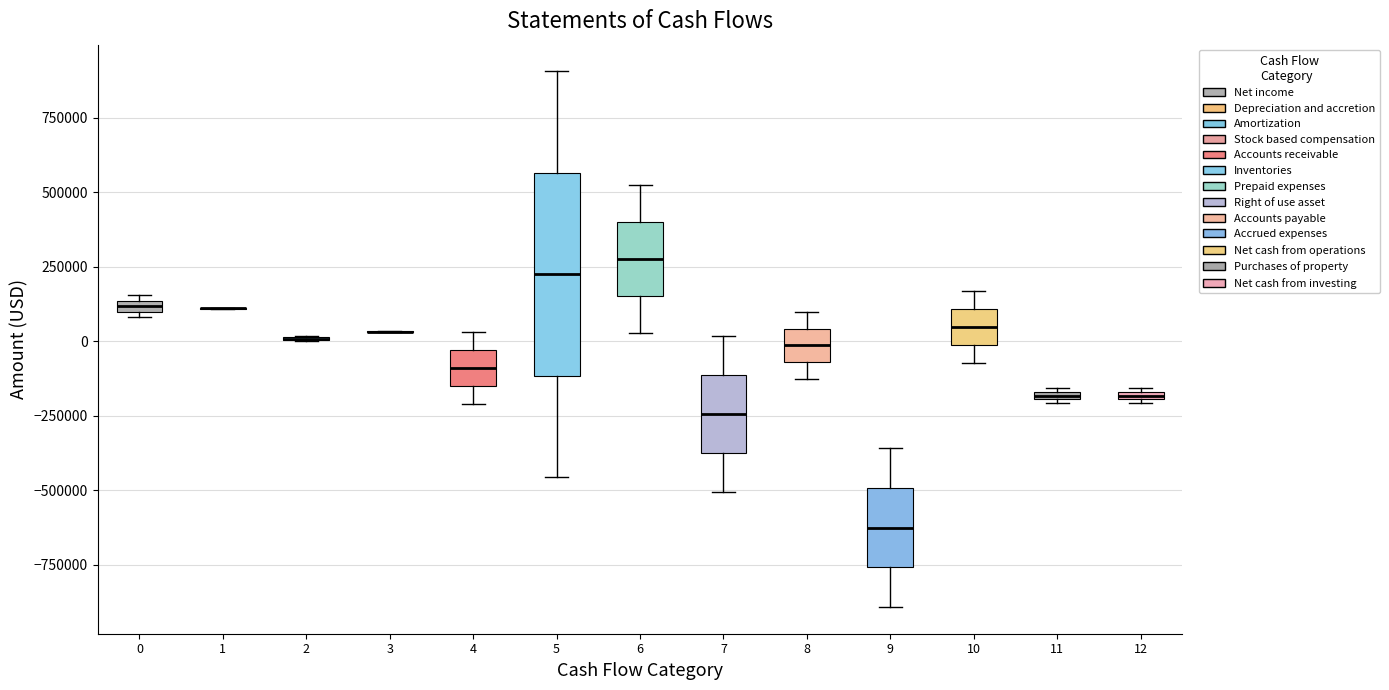

Comparing the boxes themselves (not the whiskers), which one is the tallest?

5